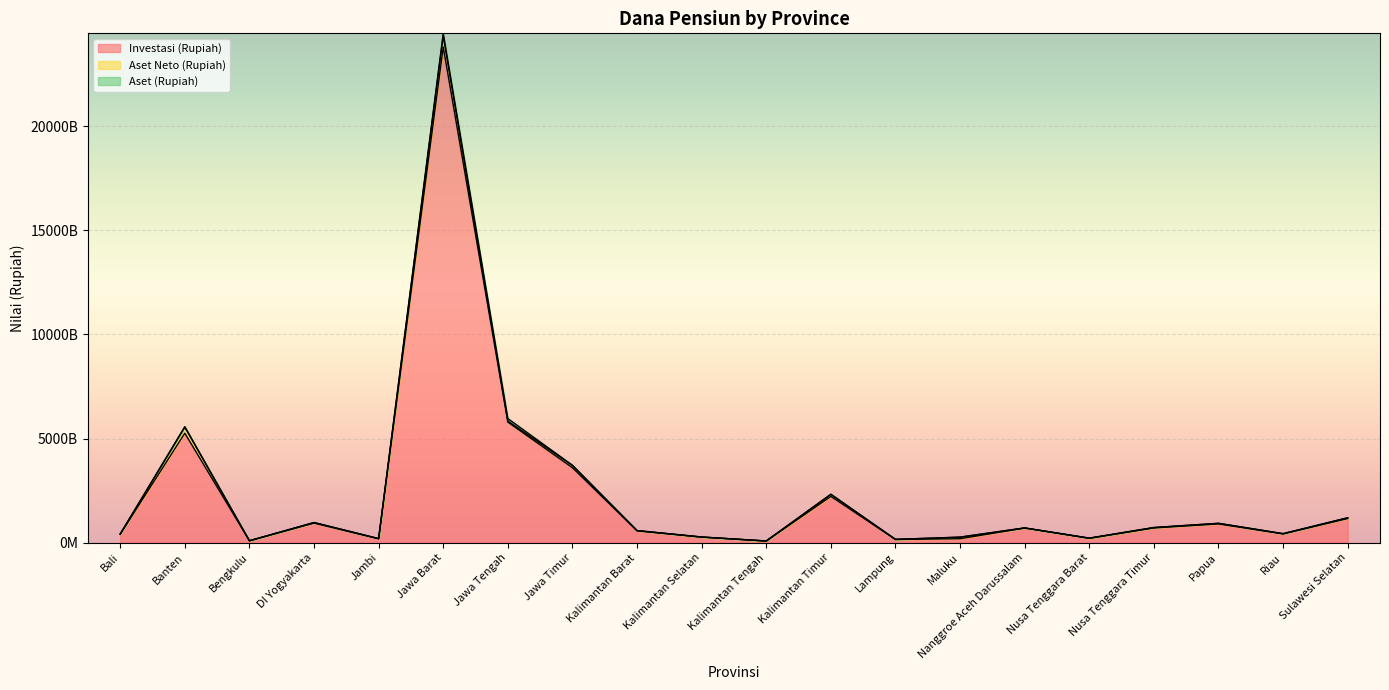

What is the label of the 17th point from the left?

Nusa Tenggara Timur